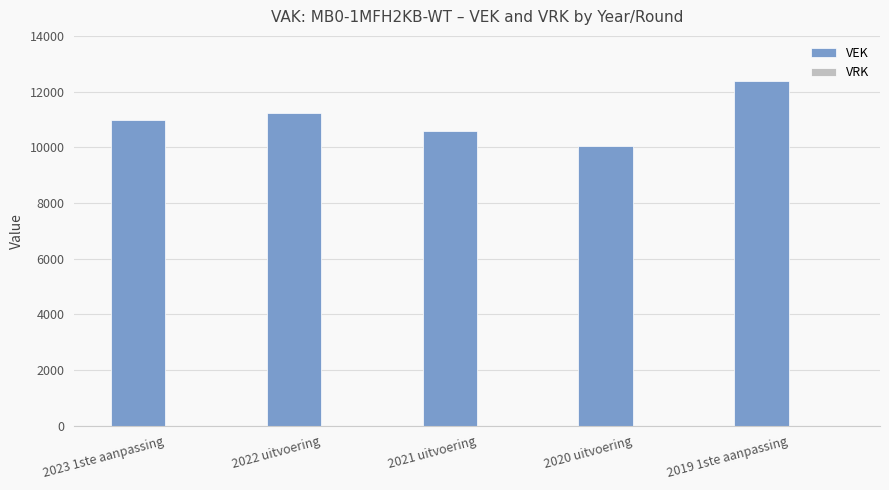

Reading left to right, what are all the values shown in this chart?

10975	11222	10574	10029	12371